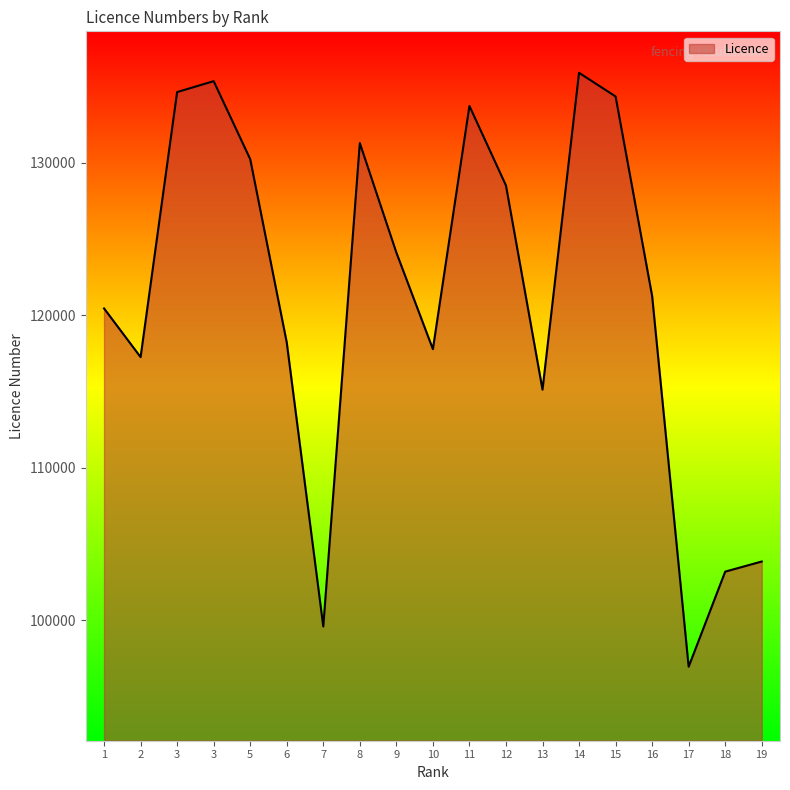

How many lines are shown in the chart?

1